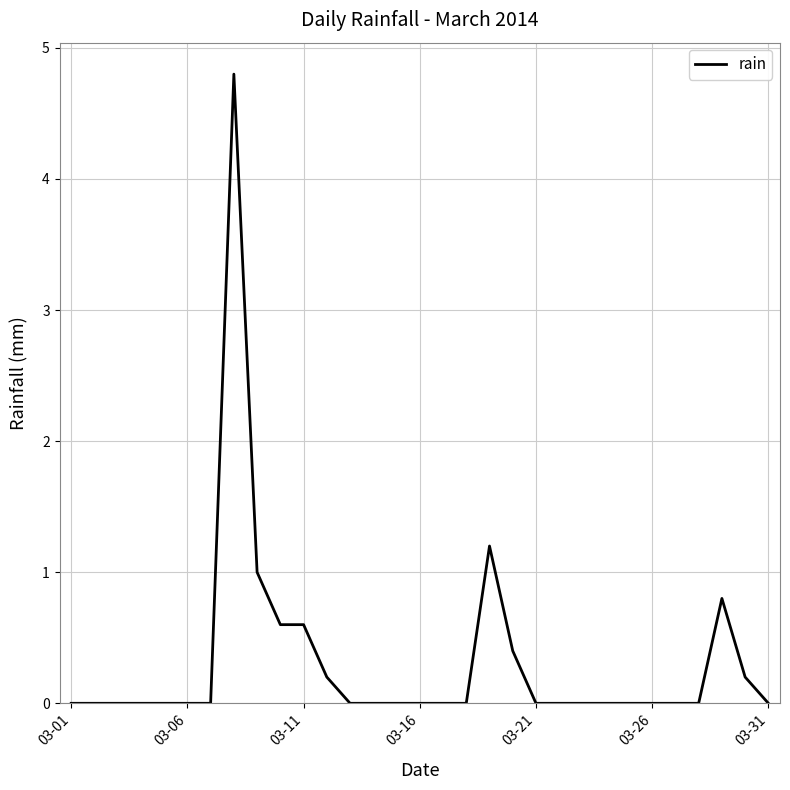

What is the greatest value displayed?

4.8